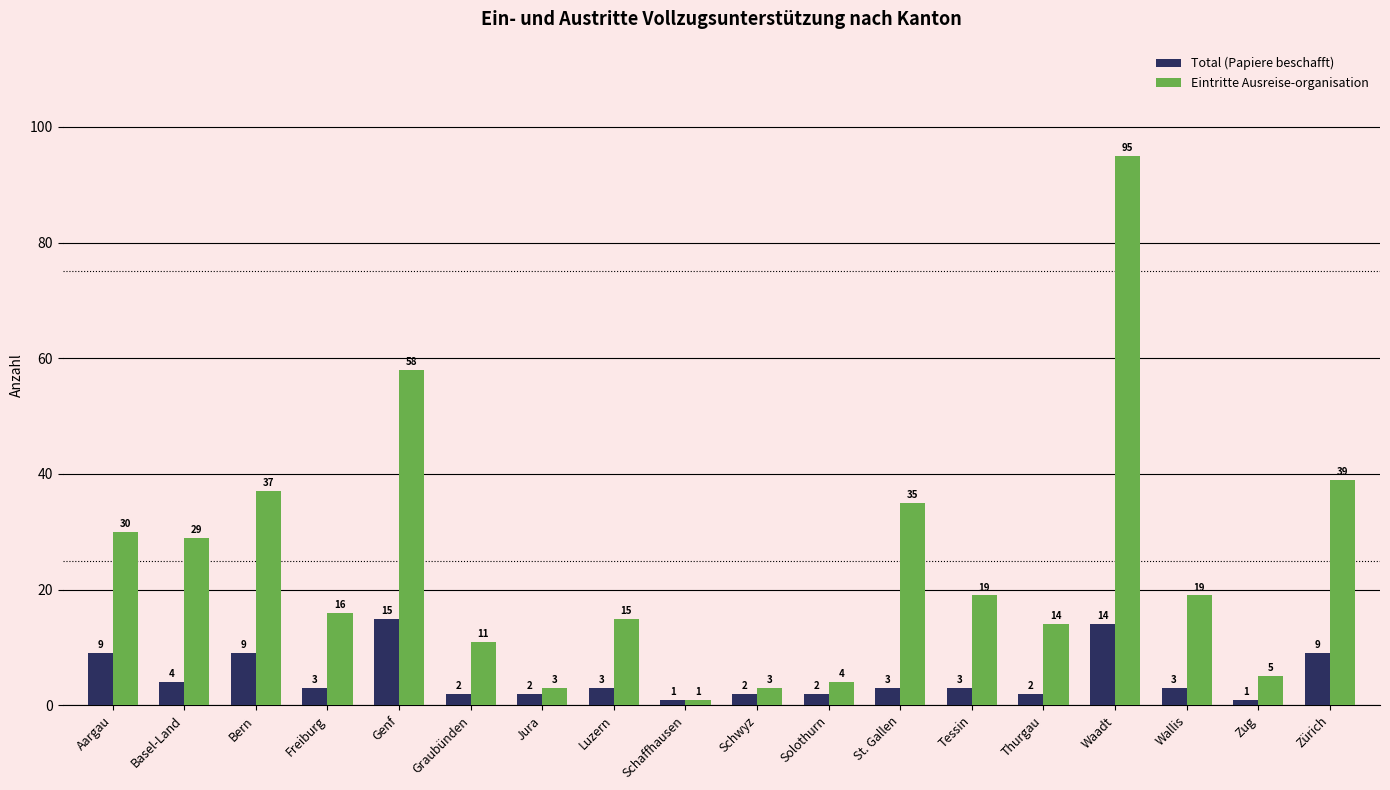

What is the difference between the highest and lowest values at Tessin?

16